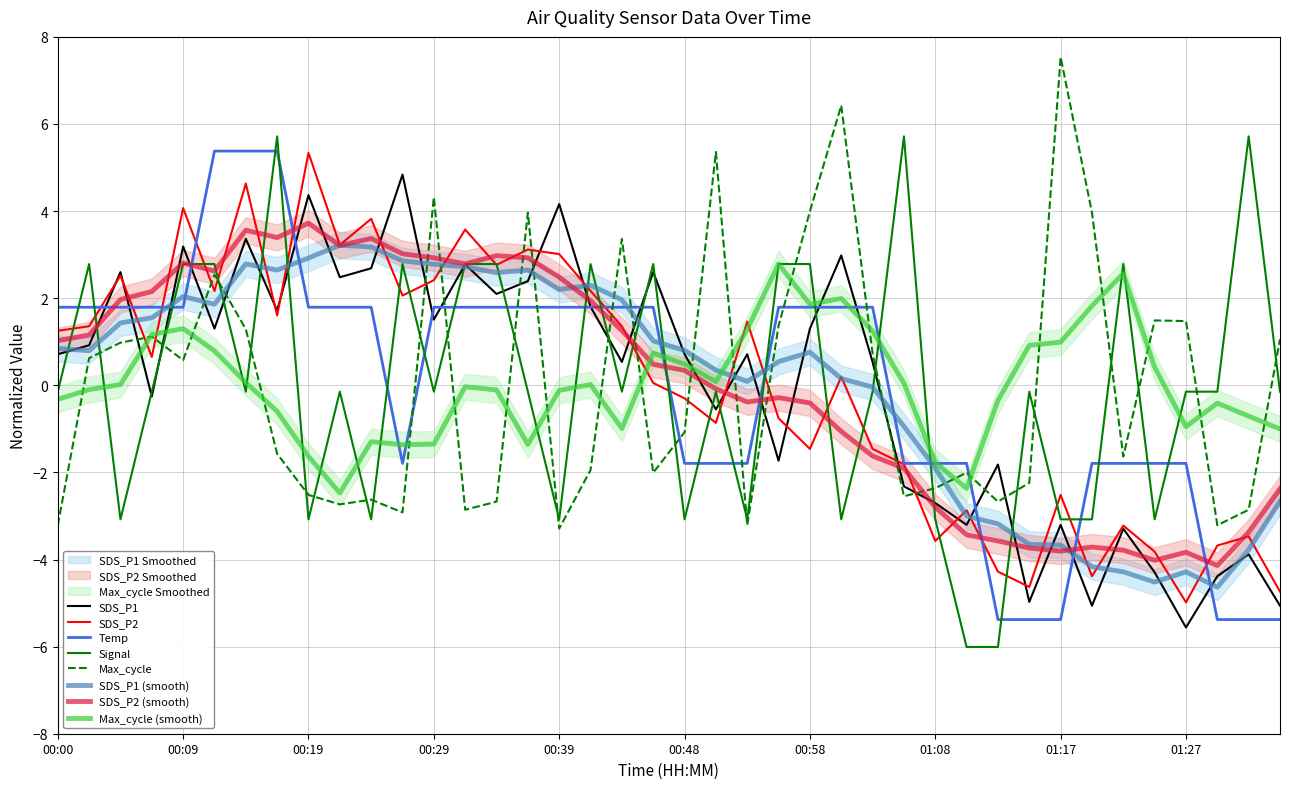

Which series has the largest range (max minus min)?

Signal